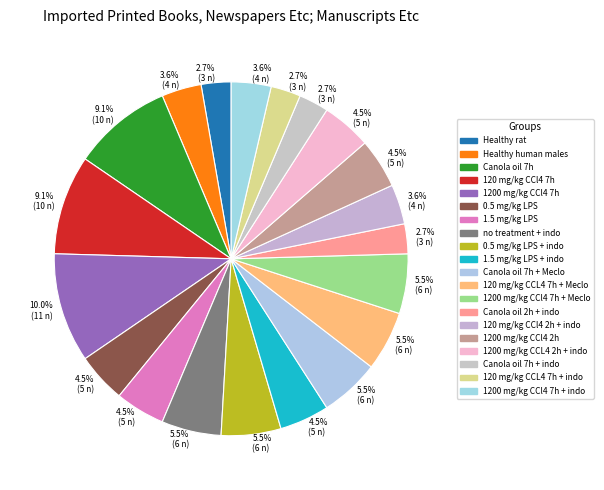

What percentage is the Healthy rat slice, to the nearest percent?

3%